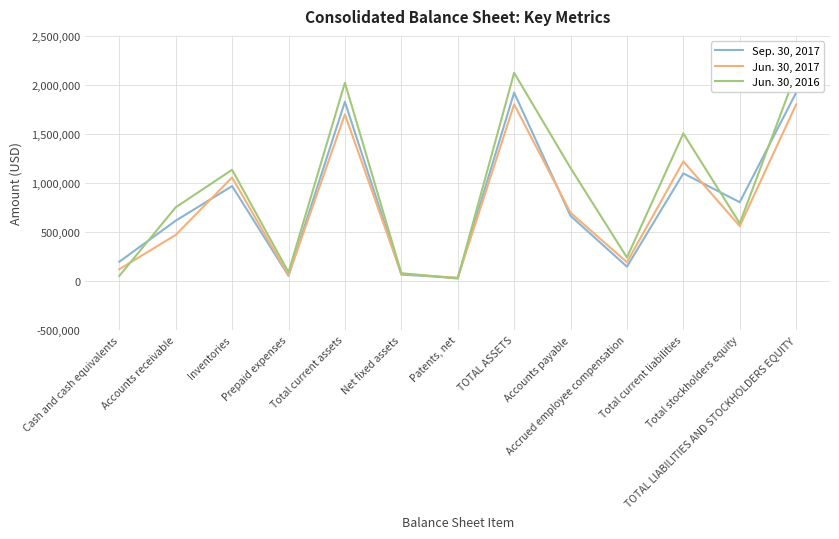

Between Accrued employee compensation and Total current liabilities, which is larger?

Total current liabilities